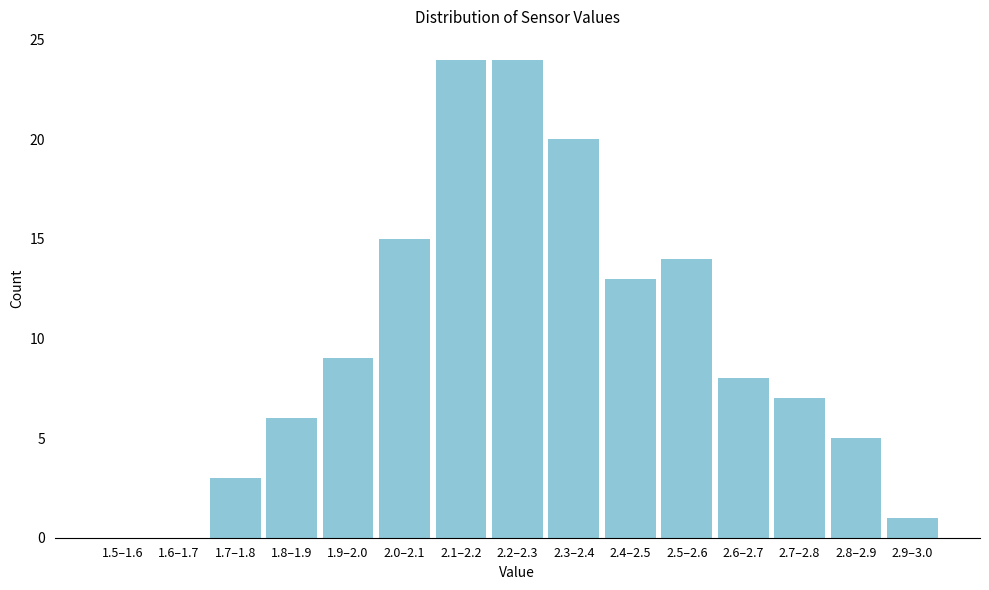

Reading right to left, transcribe all the data shown in this chart.

2.9–3.0=1	2.8–2.9=5	2.7–2.8=7	2.6–2.7=8	2.5–2.6=14	2.4–2.5=13	2.3–2.4=20	2.2–2.3=24	2.1–2.2=24	2.0–2.1=15	1.9–2.0=9	1.8–1.9=6	1.7–1.8=3	1.6–1.7=0	1.5–1.6=0